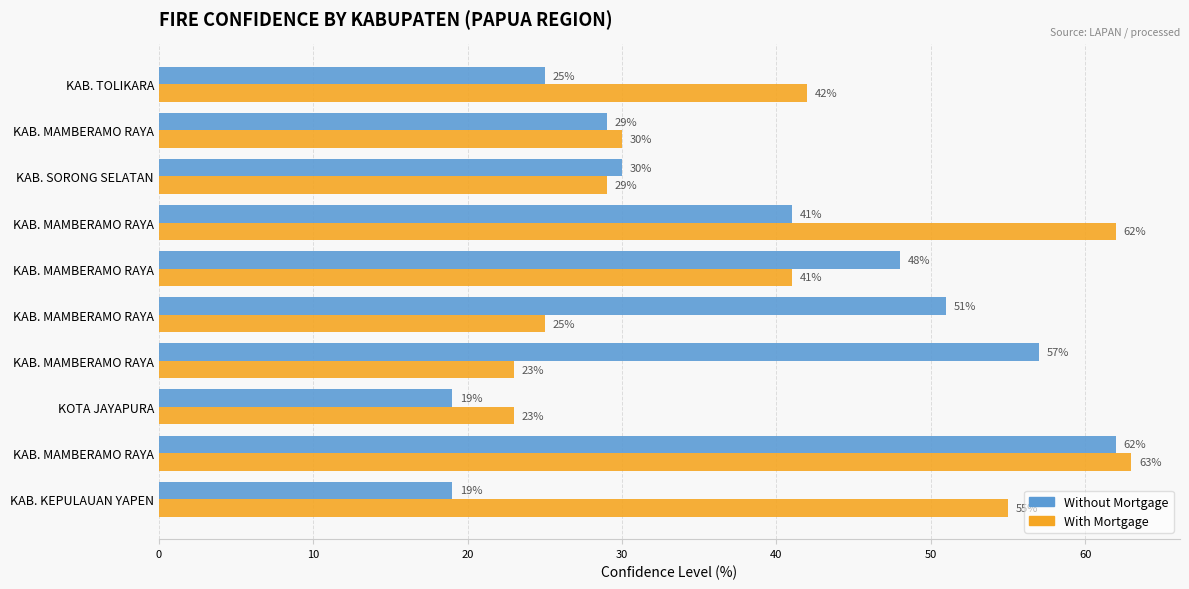

Rank the series by their average value, from lowest to highest.

Without Mortgage, With Mortgage